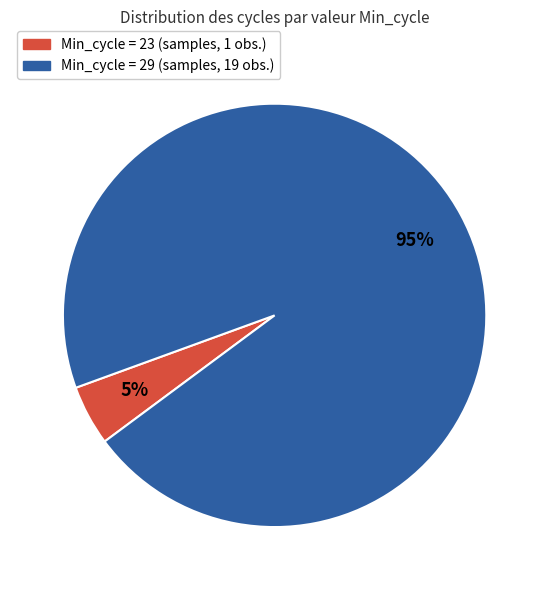

Is there a majority slice in this chart?

Yes